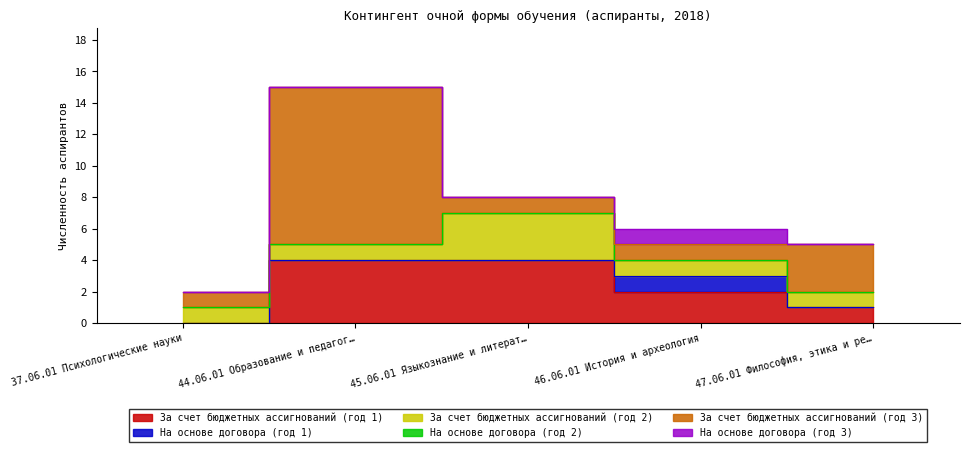

Which series has the largest range (max minus min)?

За счет бюджетных ассигнований (год 3)